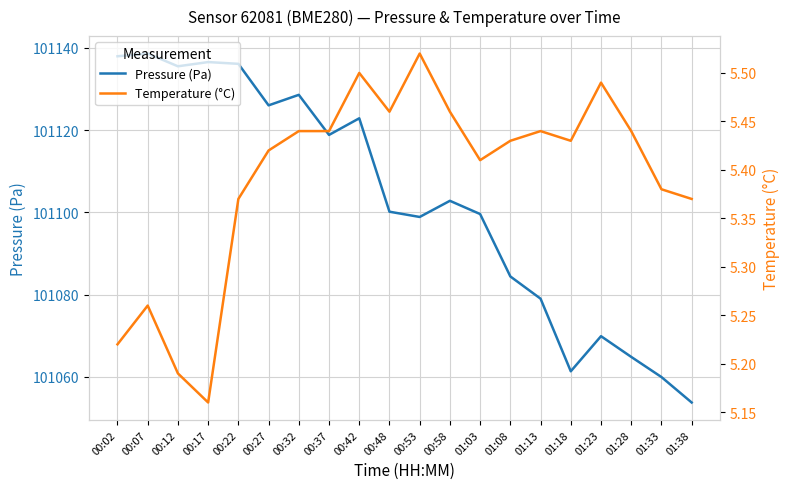

What is the difference between the Temperature (°C) values at 00:27 and 00:07?

0.2